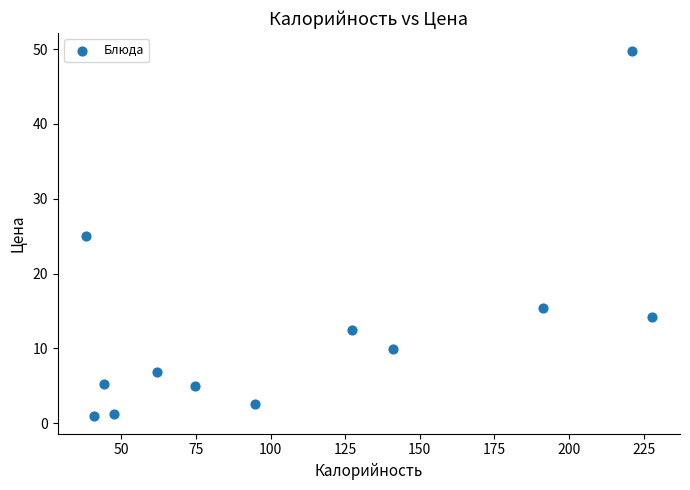

What is the range of X values (max minus min)?

189.5